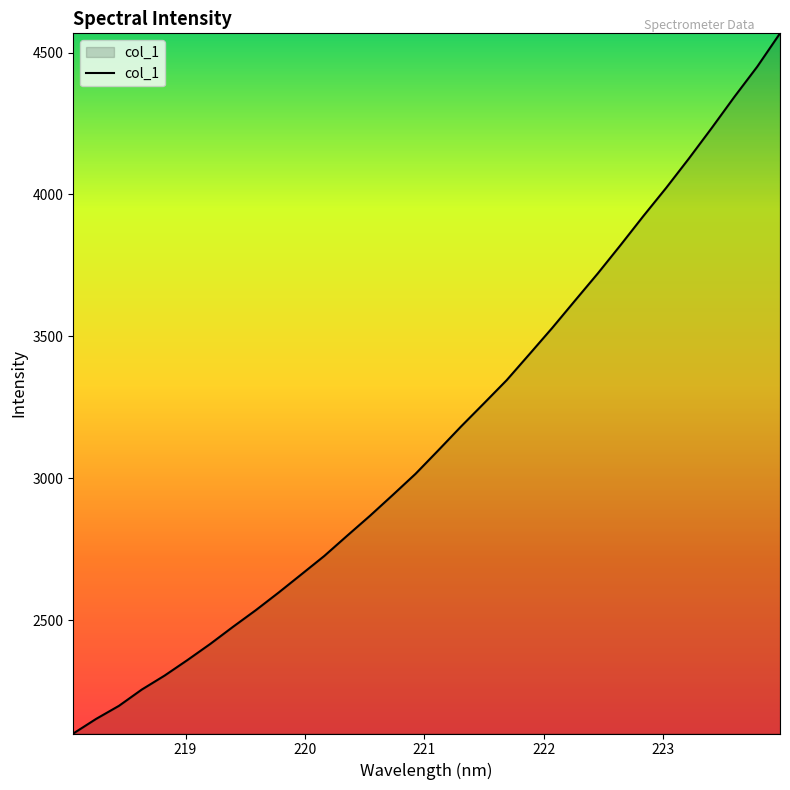

Count the number of categories in the chart.

32